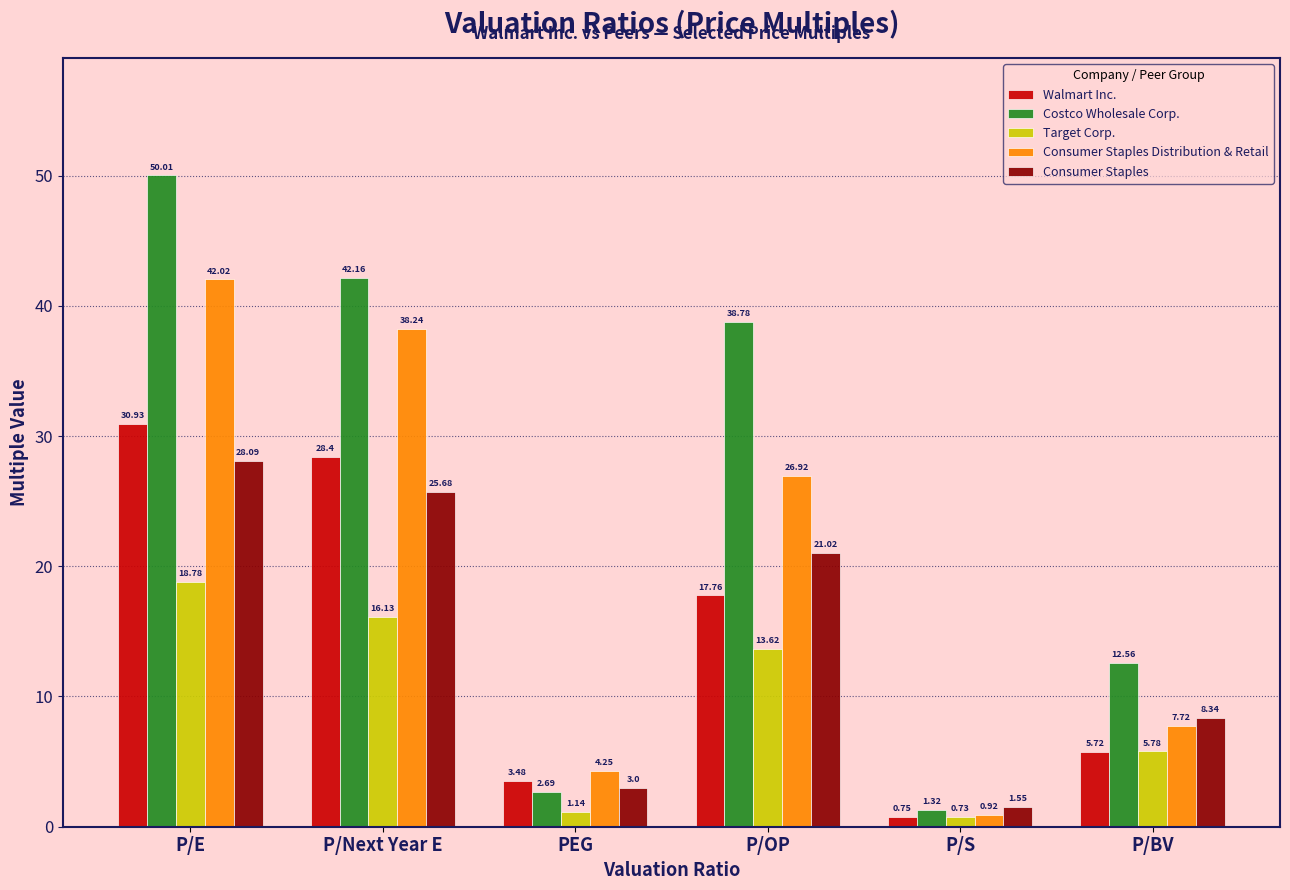

At P/S, list the series in order from smallest to largest.

Target Corp., Walmart Inc., Consumer Staples Distribution & Retail, Costco Wholesale Corp., Consumer Staples